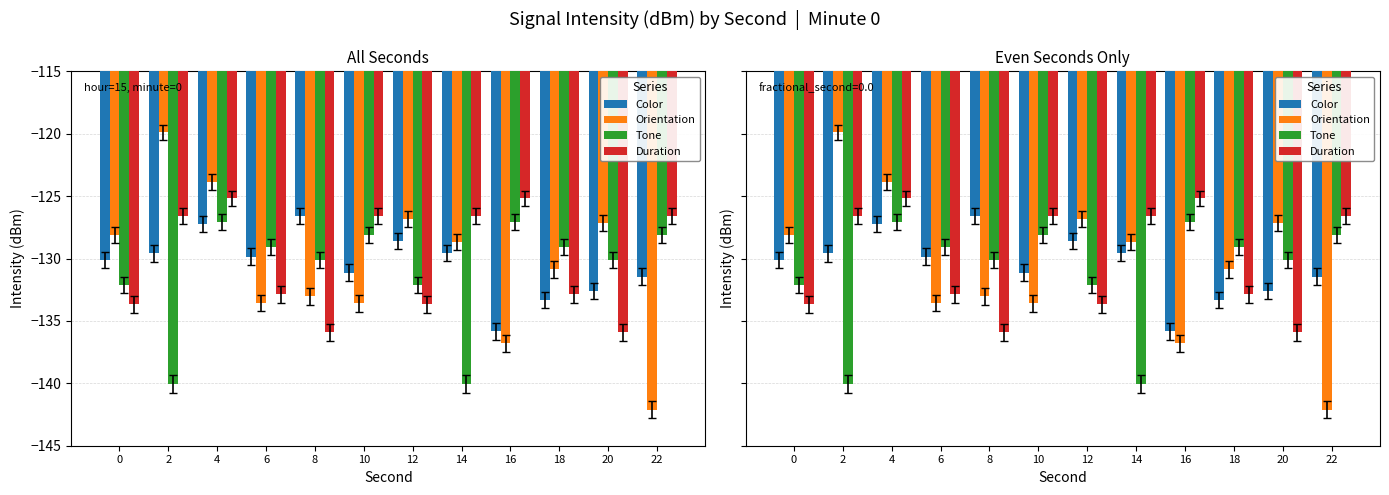

At how many categories does at least one series exceed -133?

12